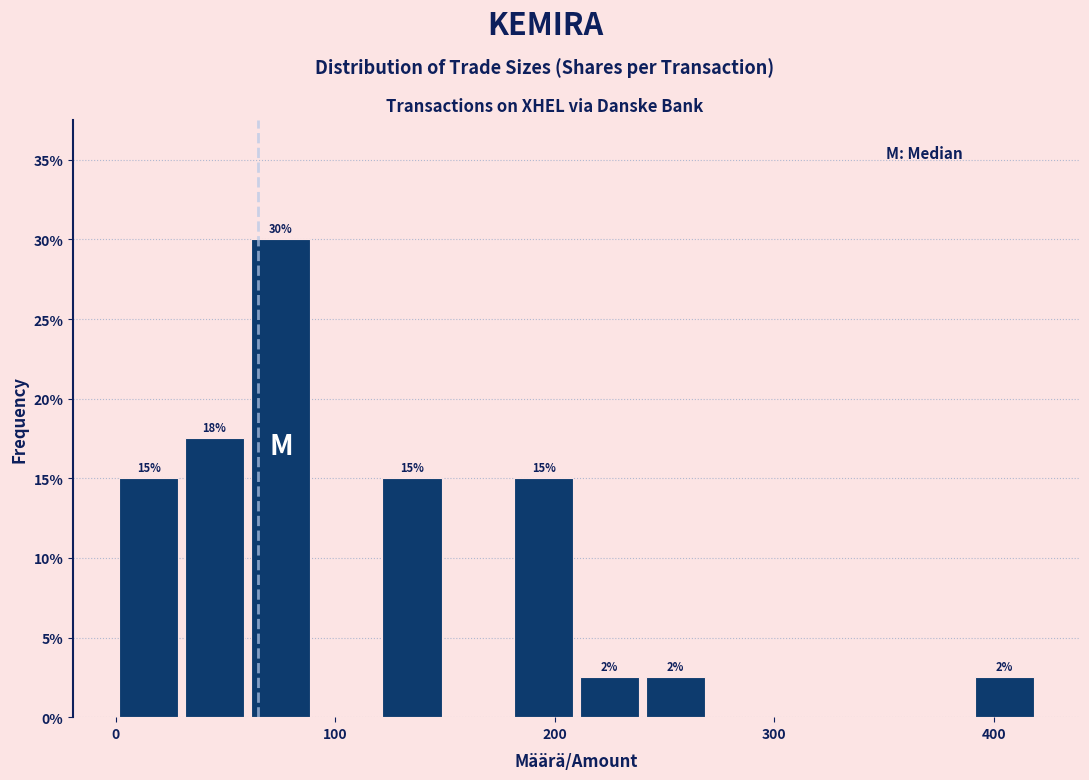

Read against the x-axis, roughly where is the centre of the tallest bar?

80